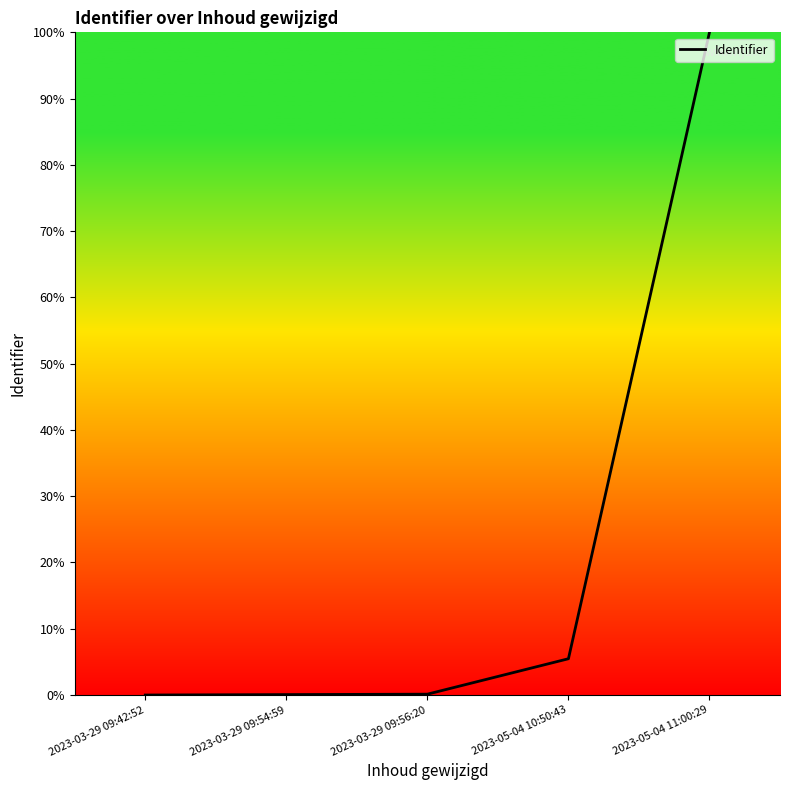

What is the change in value from 2023-03-29 09:42:52 to 2023-05-04 11:00:29?

+100.0